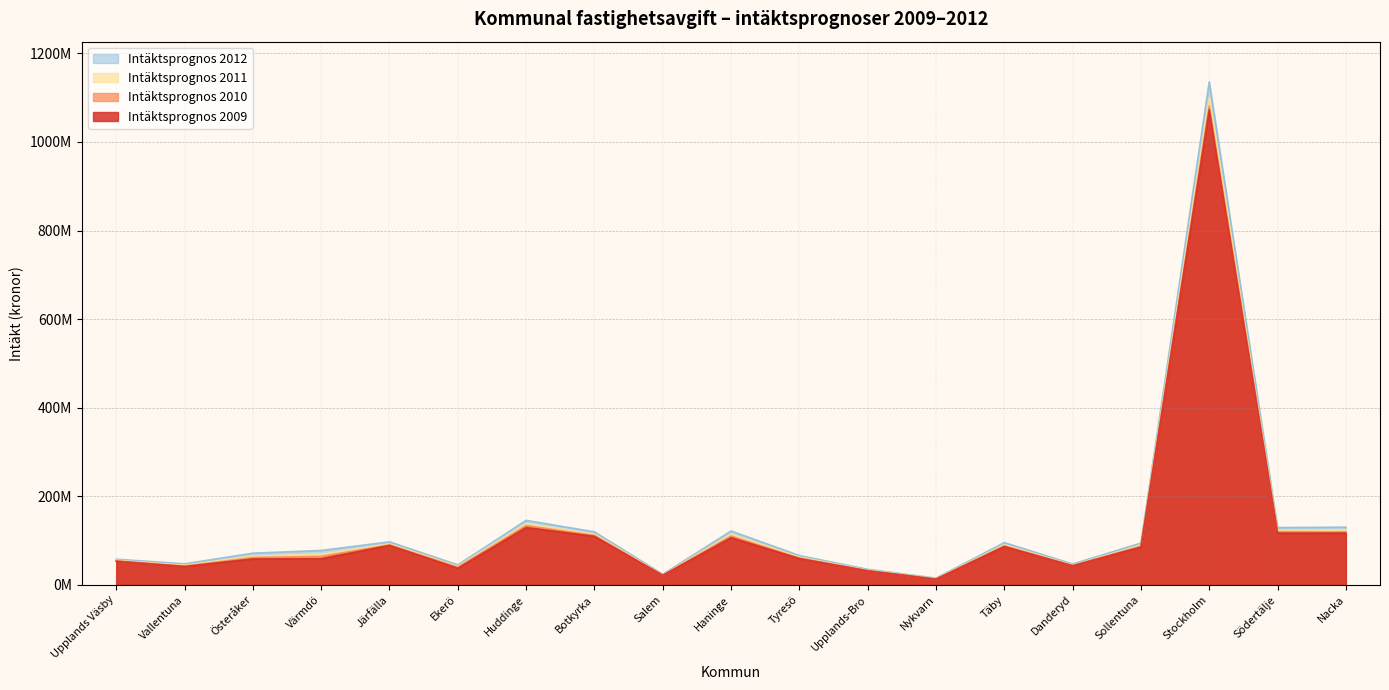

Where is the first local minimum for Intäktsprognos 2010?

Vallentuna